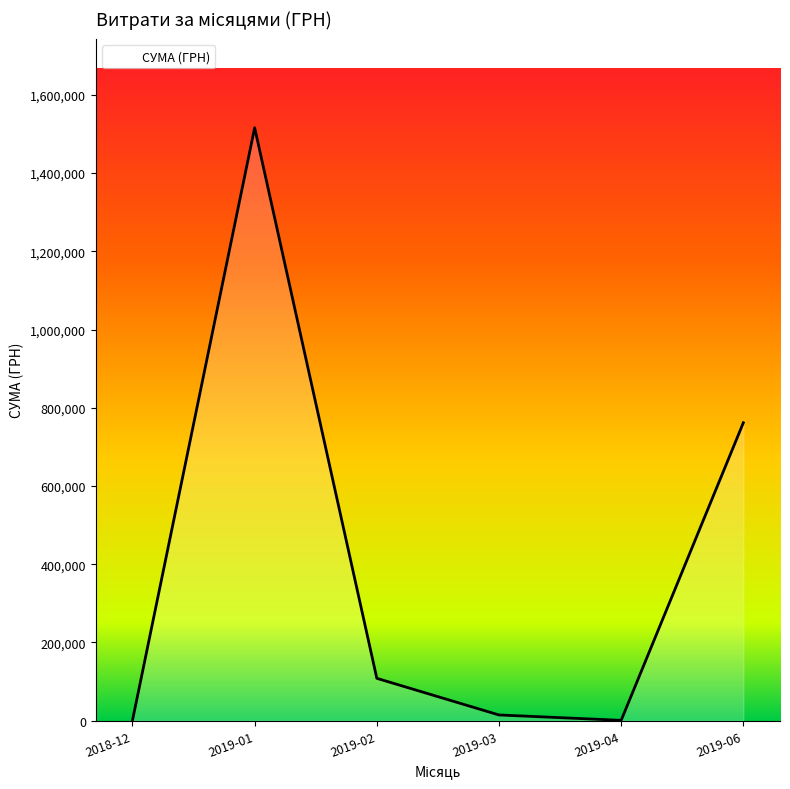

What is the difference between the maximum and minimum values?

1514858.4